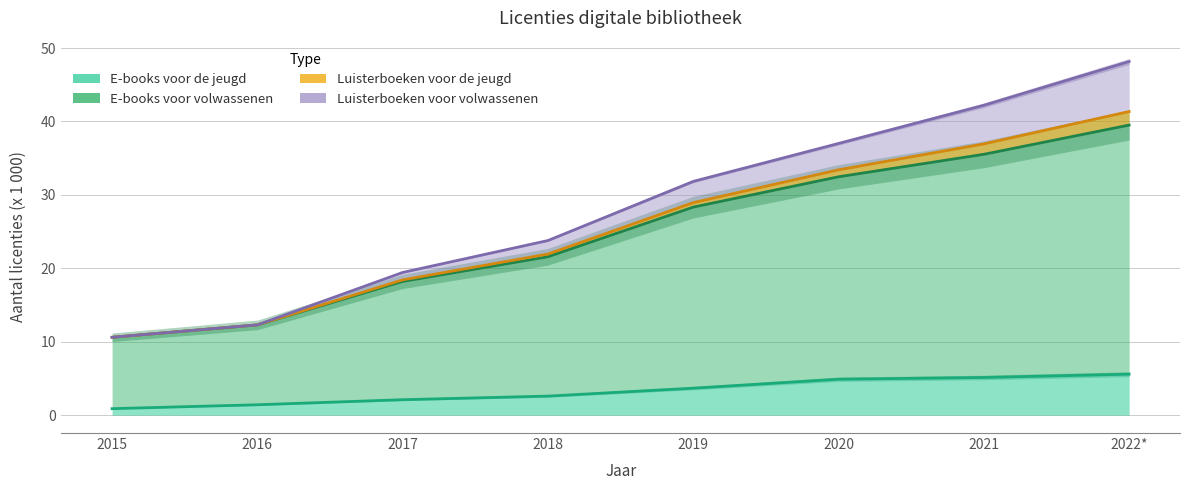

Count the number of categories in the chart.

8